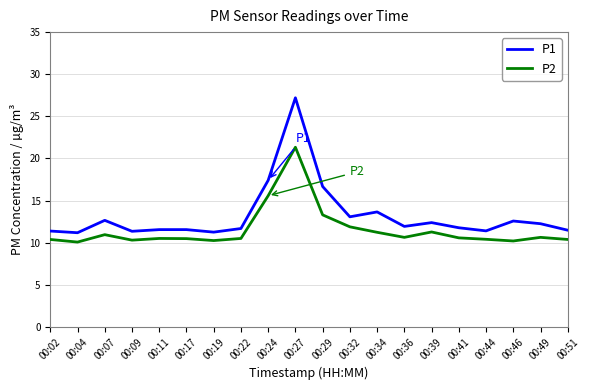

At which category does P2 reach its first local peak?

00:07